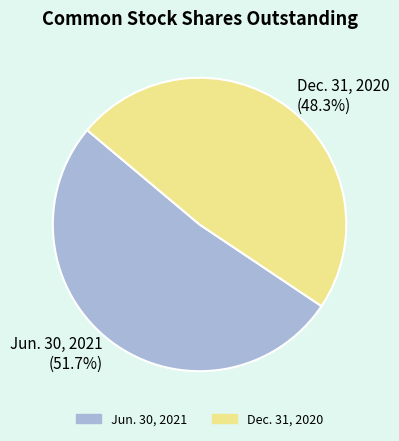

What is the ratio of the value at Jun. 30, 2021 to the value at Dec. 31, 2020?

1.1